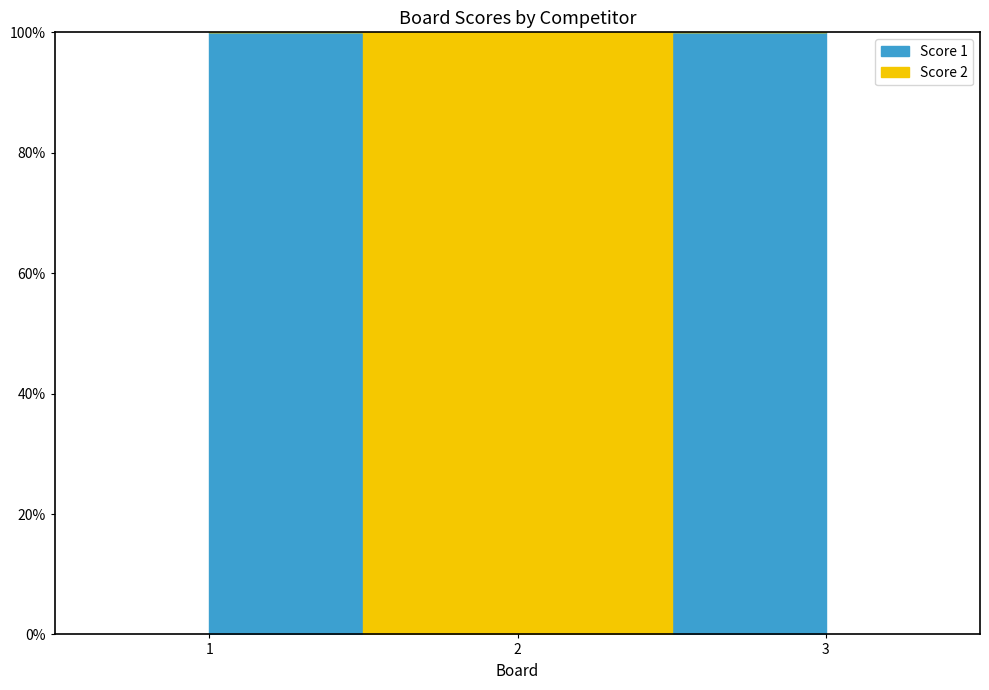

Rank the categories by Score 1 value from highest to lowest.

1, 3, 2